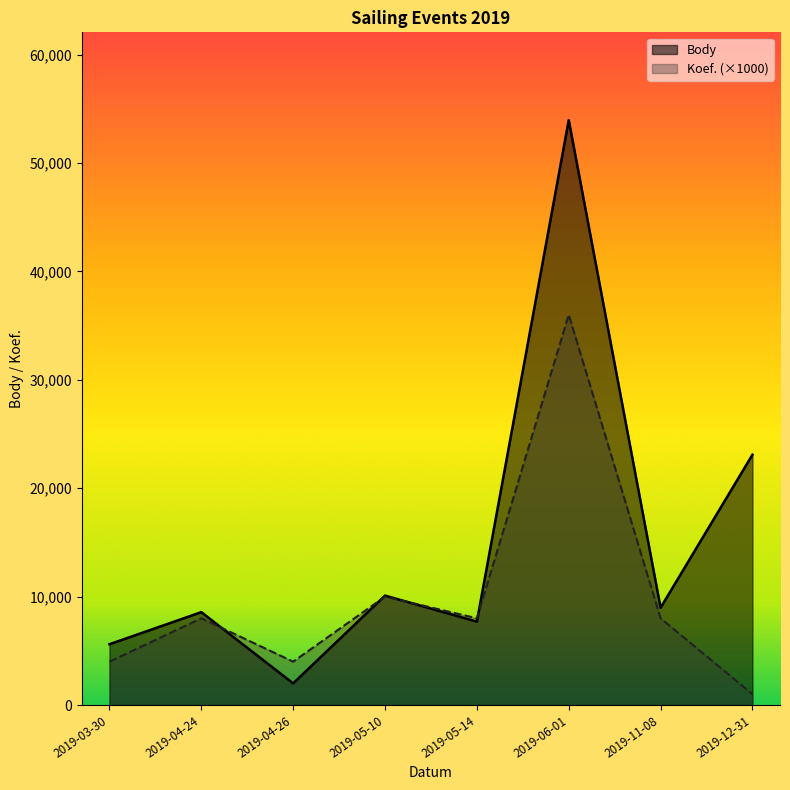

At which label does Body reach its minimum?

2019-04-26